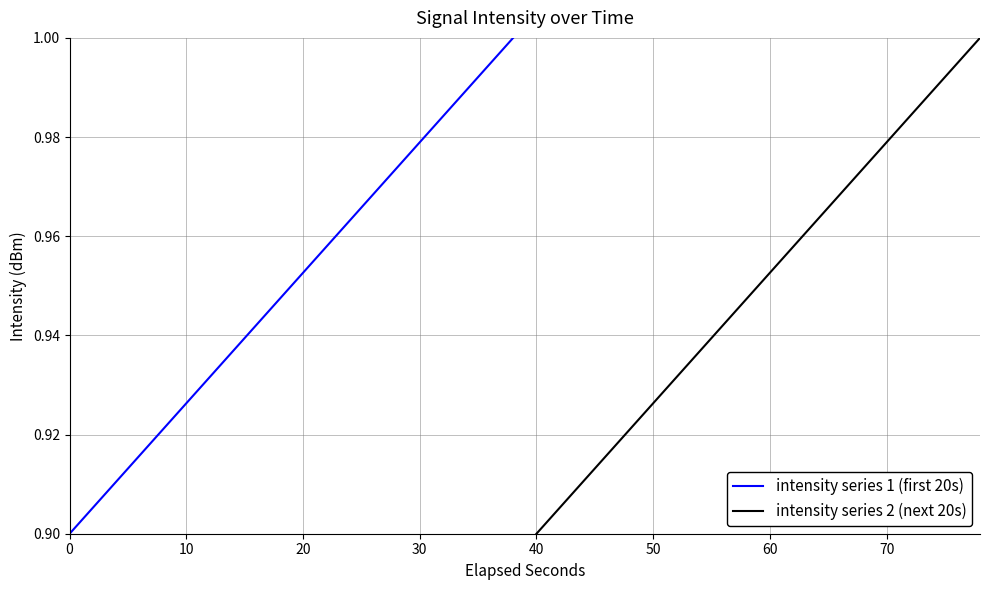

Which series has the largest range (max minus min)?

intensity series 1 (first 20s)